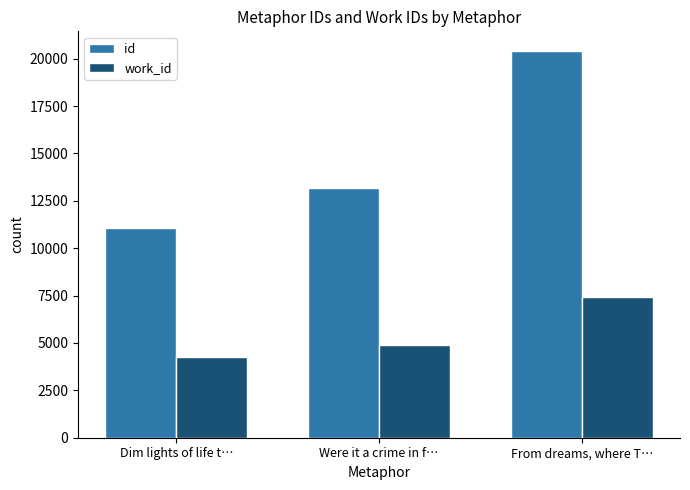

The value of work_id at From dreams, where T… is 7401. True or false?

True